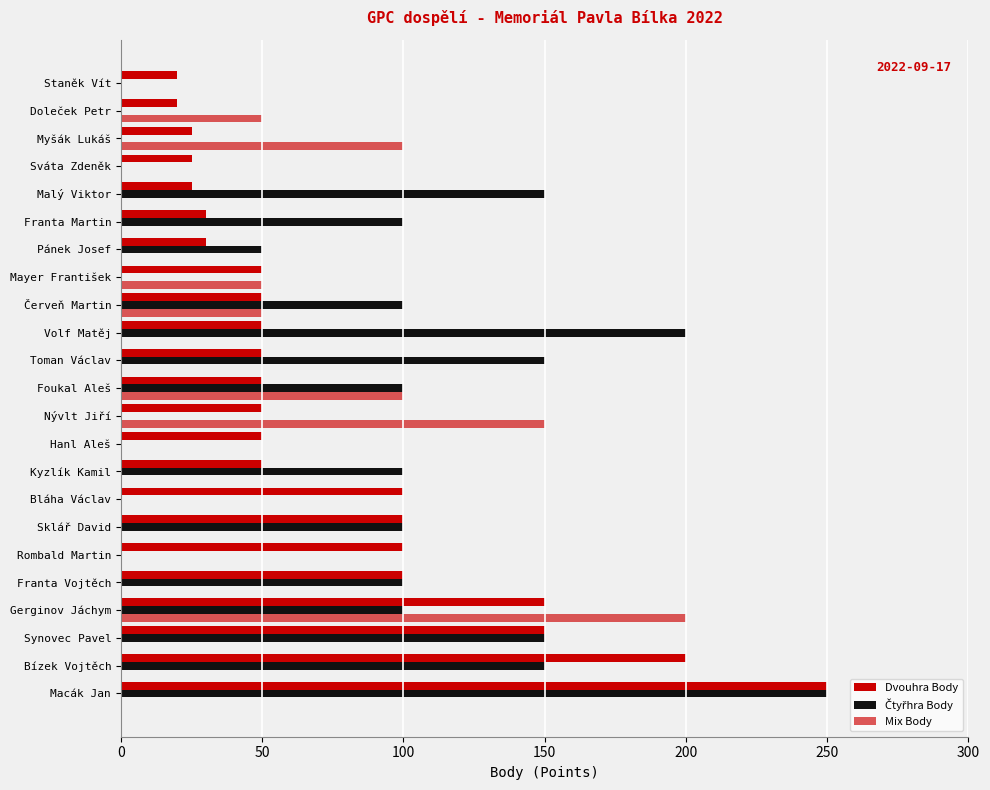

How many data points does each series have?

23